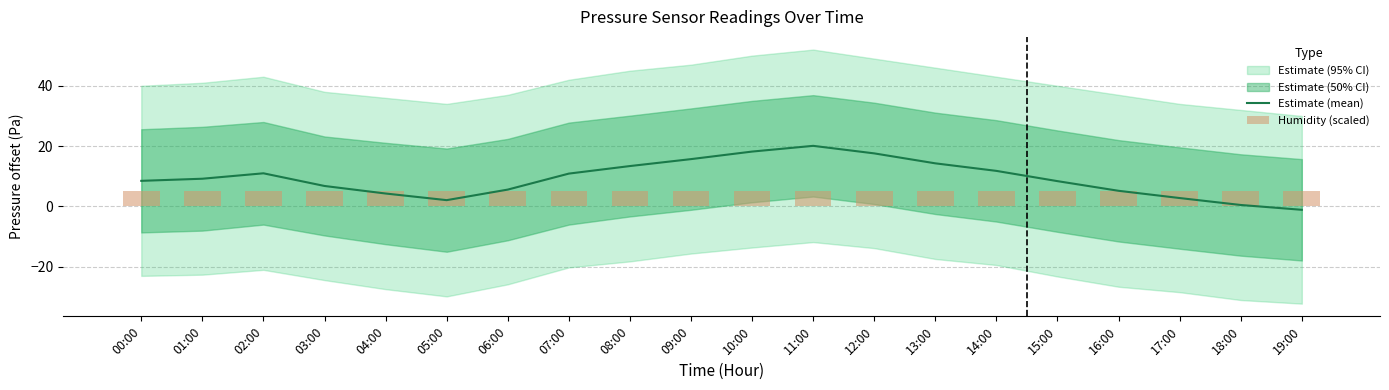

List the labels in order of Estimate (mean) value, largest first.

11:00, 10:00, 12:00, 09:00, 13:00, 08:00, 14:00, 02:00, 07:00, 01:00, 00:00, 15:00, 03:00, 06:00, 16:00, 04:00, 17:00, 05:00, 18:00, 19:00